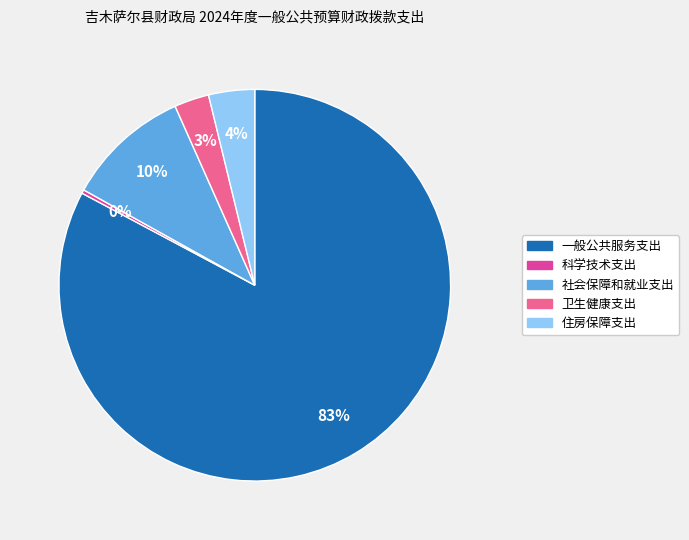

What is the smallest slice in the pie chart?

科学技术支出